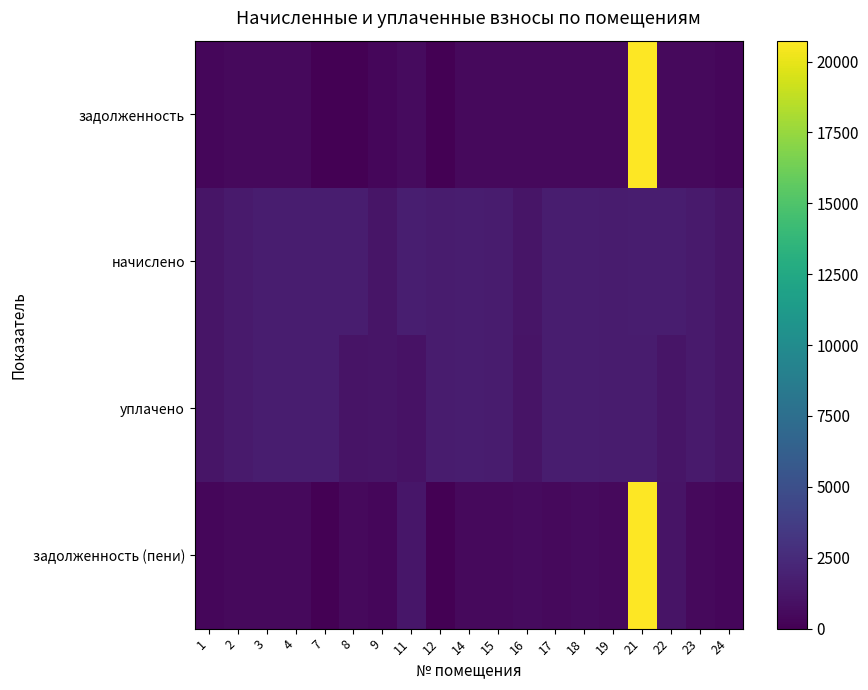

Reading left to right, extract all data points from this chart.

задолженность: 1=401.9	2=506.4	3=564.4	4=540.8	7=0.0	8=0.0	9=390.8	11=571.5	12=0.0	14=566.6	15=537.1	16=556.5	17=543.2	18=560.4	19=518.6	21=20666.5	22=556.7	23=512.2	24=394.8
начислено: 1=1205.6	2=1519.0	3=1693.1	4=1622.3	7=1677.6	8=1629.7	9=1172.5	11=1714.5	12=1589.1	14=1699.7	15=1611.2	16=1154.0	17=1629.7	18=1681.3	19=1555.9	21=1670.2	22=1670.2	23=1536.8	24=1184.2
уплачено: 1=1205.6	2=1507.4	3=1693.1	4=1622.3	7=1677.6	8=1086.4	9=1172.5	11=993.4	12=1589.1	14=1699.7	15=1611.2	16=1130.8	17=1644.5	18=1669.6	19=1555.9	21=1602.0	22=1147.9	23=1527.6	24=1184.2
задолженность (пени): 1=401.9	2=518.0	3=564.4	4=540.8	7=0.0	8=543.2	9=390.8	11=1292.6	12=0.0	14=566.6	15=537.1	16=579.7	17=528.4	18=572.1	19=518.6	21=20734.7	22=1079.1	23=521.4	24=394.8